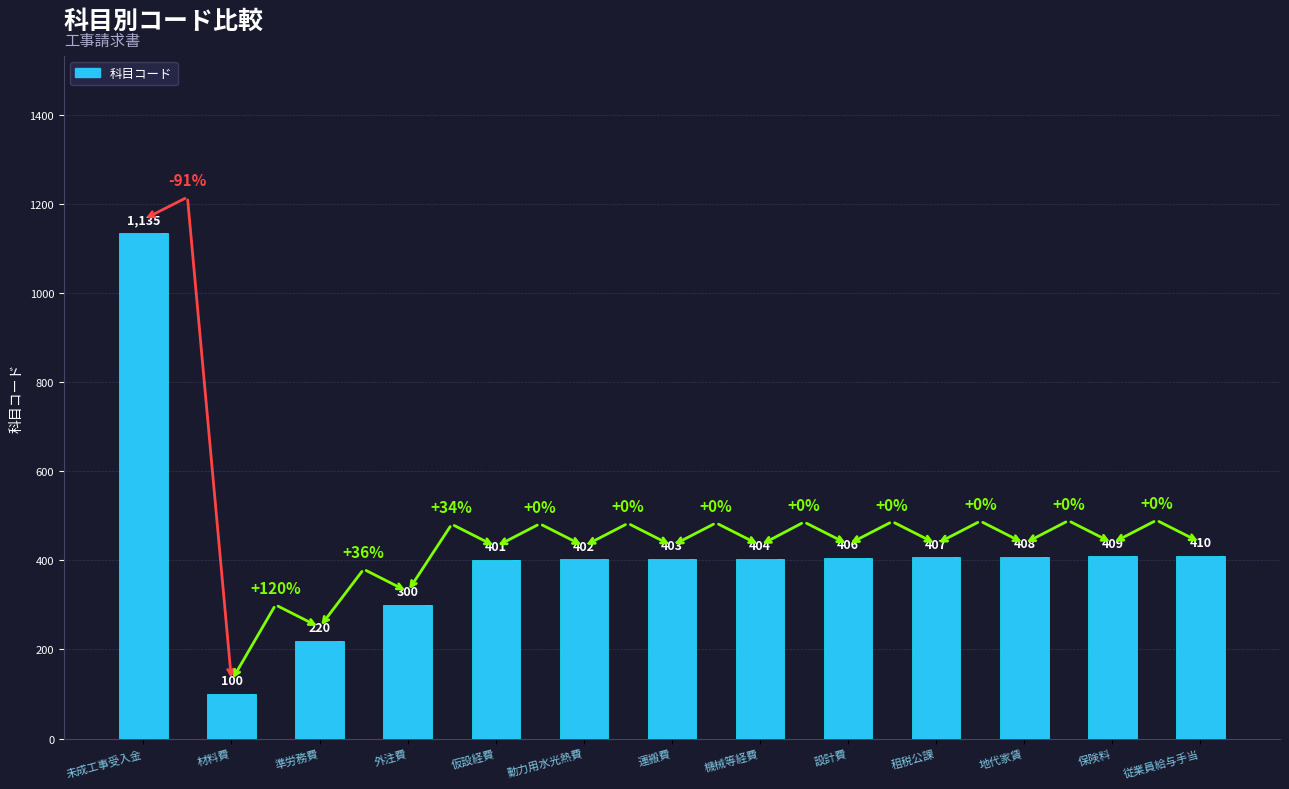

The value at 地代家賃 is 408. True or false?

True